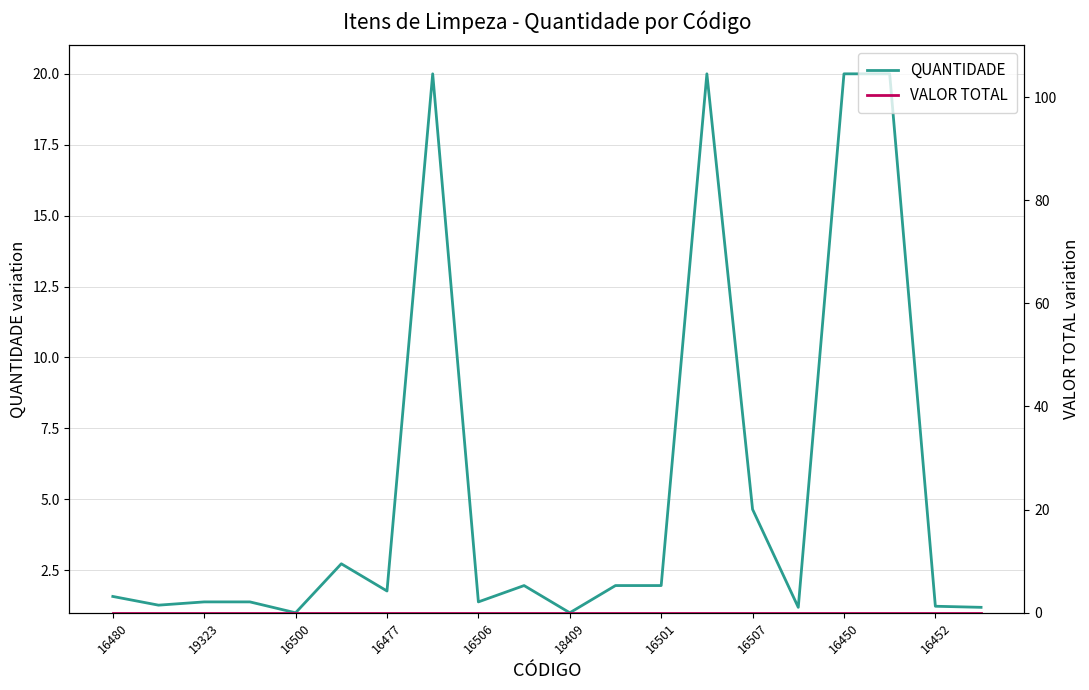

What is the minimum value for QUANTIDADE?

1.0